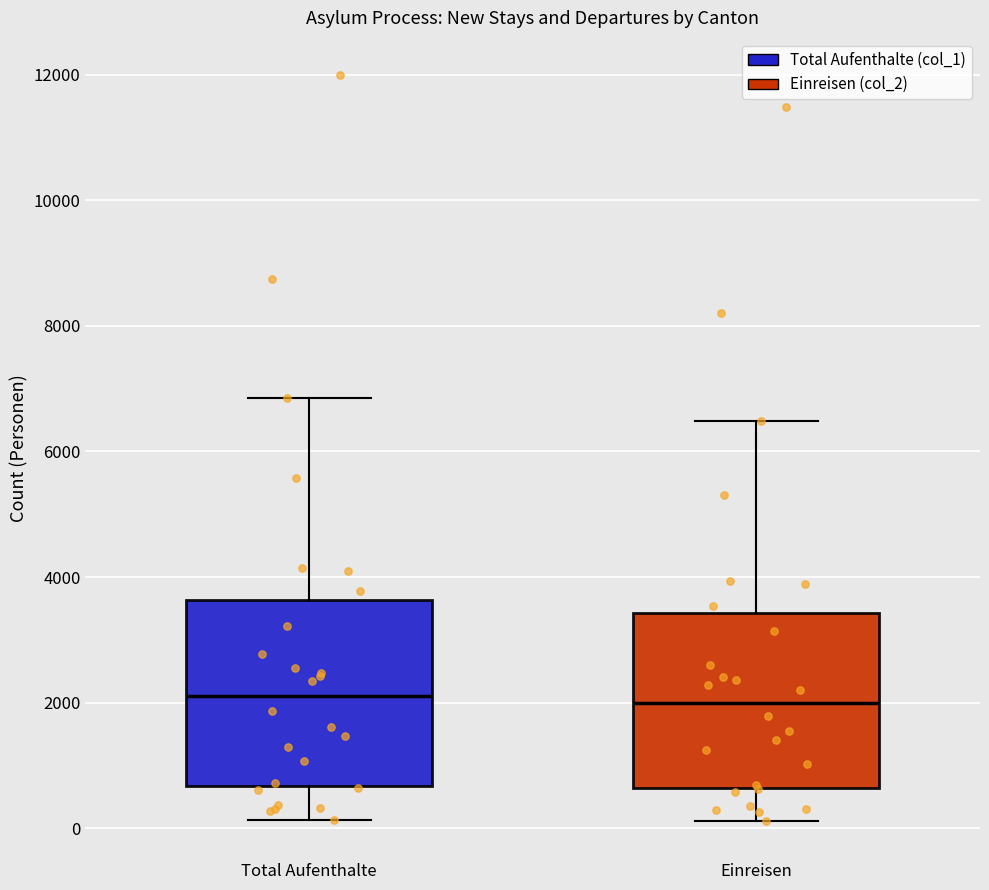

Reading left to right, read every box against the y-axis: the position of its median line, the range the box covers, and the ends of its whiskers. The values are not printed on the chart, so give them approximately, as read against the axis.

Total Aufenthalte: median 2200, box 600 to 3600, whiskers 200 to 6800
Einreisen: median 2000, box 600 to 3400, whiskers 200 to 6400